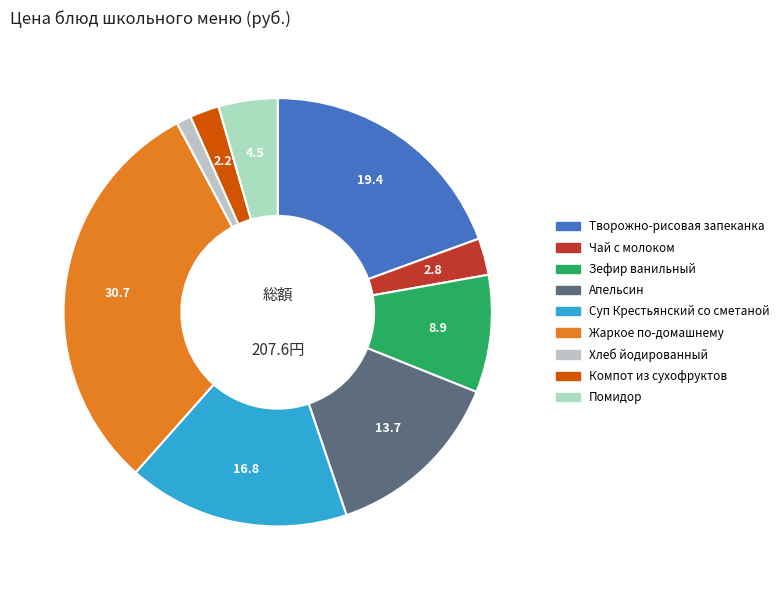

Does Зефир ванильный account for over 50% of the chart?

No